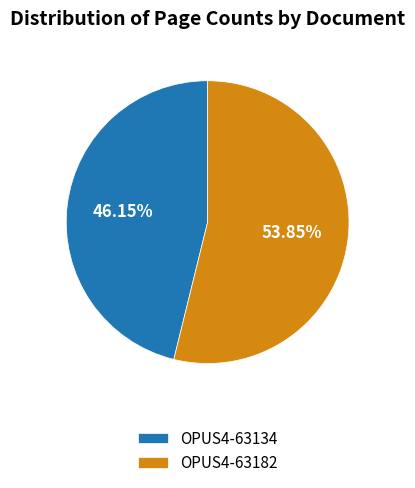

Is it true that OPUS4-63182 is 63% of the pie?

False